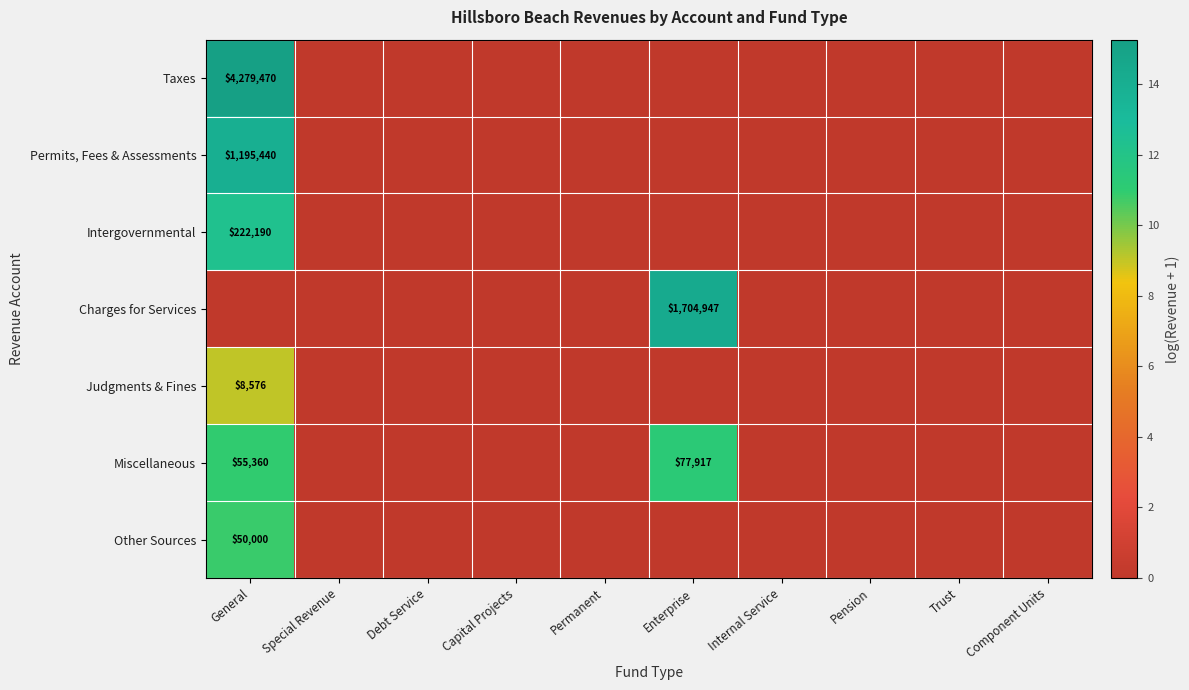

Between Permanent and Capital Projects, which is larger?

Permanent